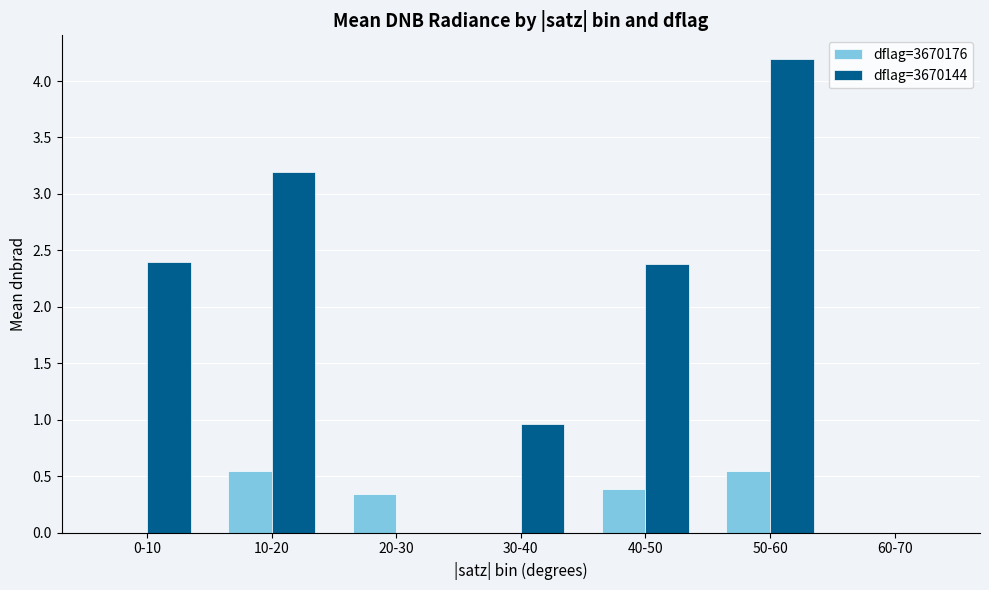

Is the value of dflag=3670176 at 60-70 greater than the value of dflag=3670144 at 40-50?

No